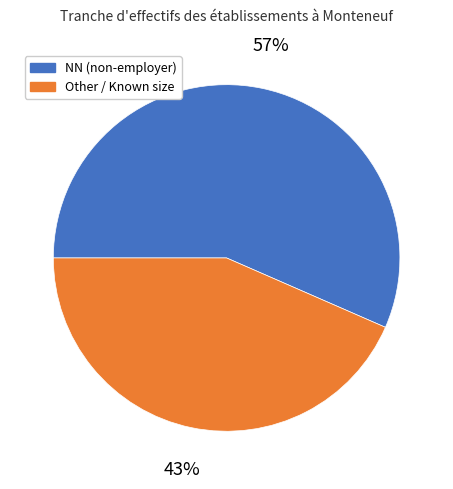

How many slices are in this pie chart?

2